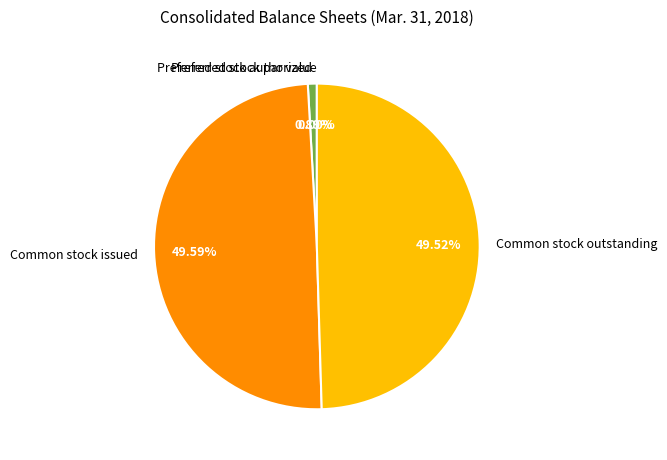

Does Preferred stock authorized account for over 50% of the chart?

No